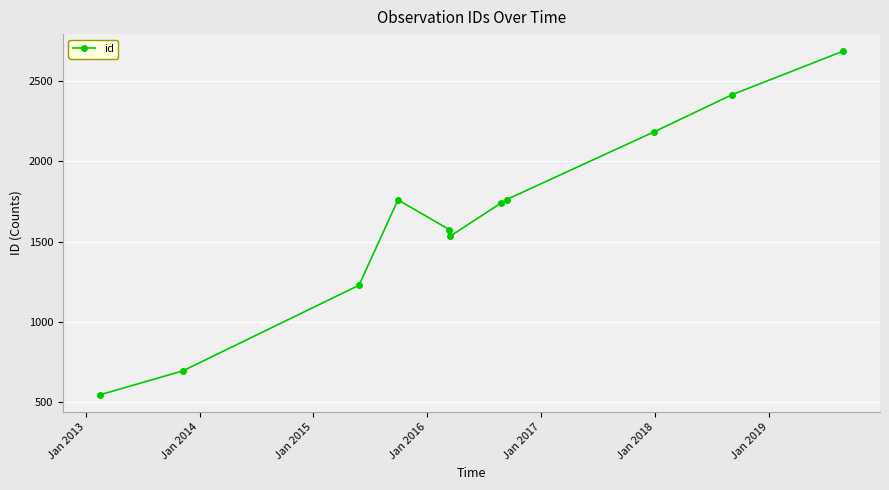

Does the chart display data point markers on the line(s)?

Yes